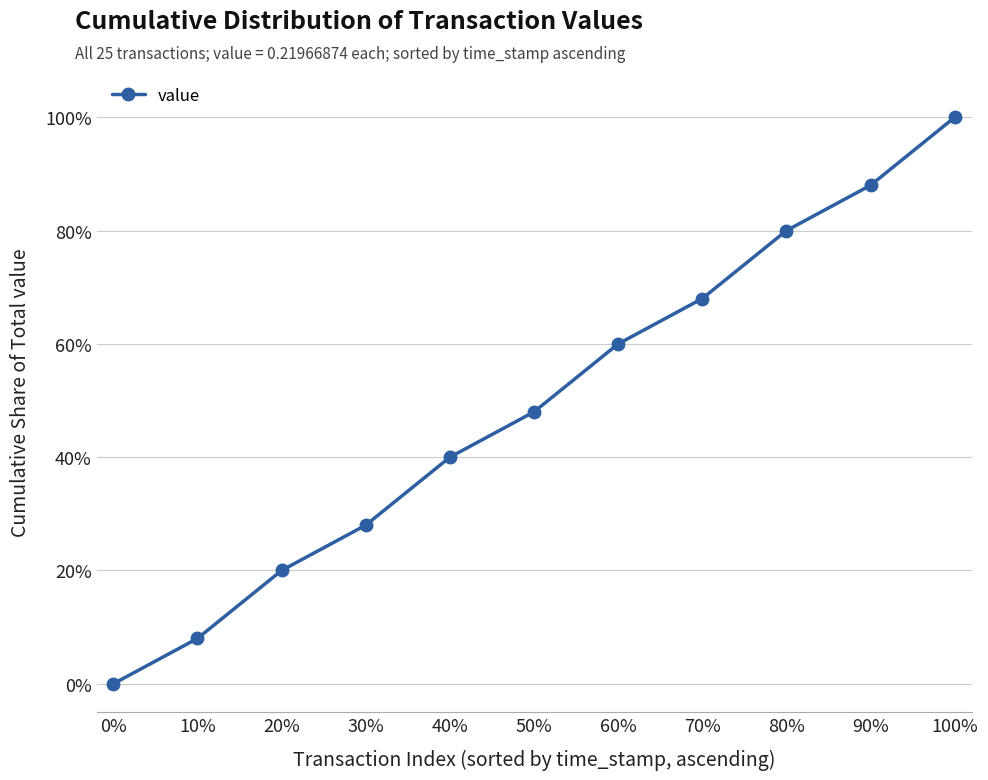

Is this an area chart (filled region under the line)?

No